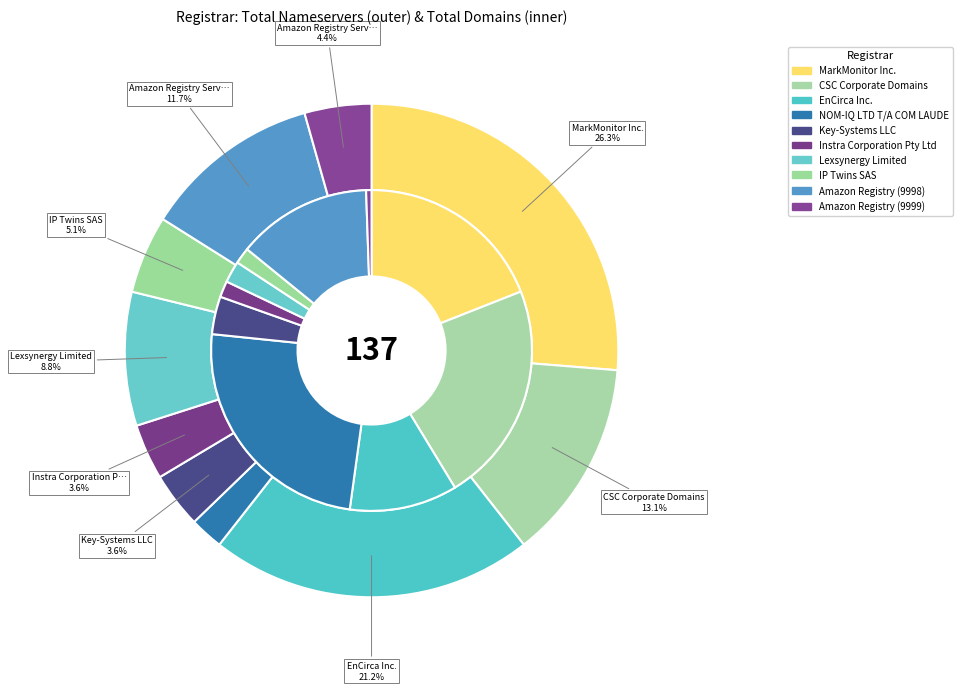

Does Amazon Registry Services Inc. (Registry) 9998 account for over 50% of the chart?

No